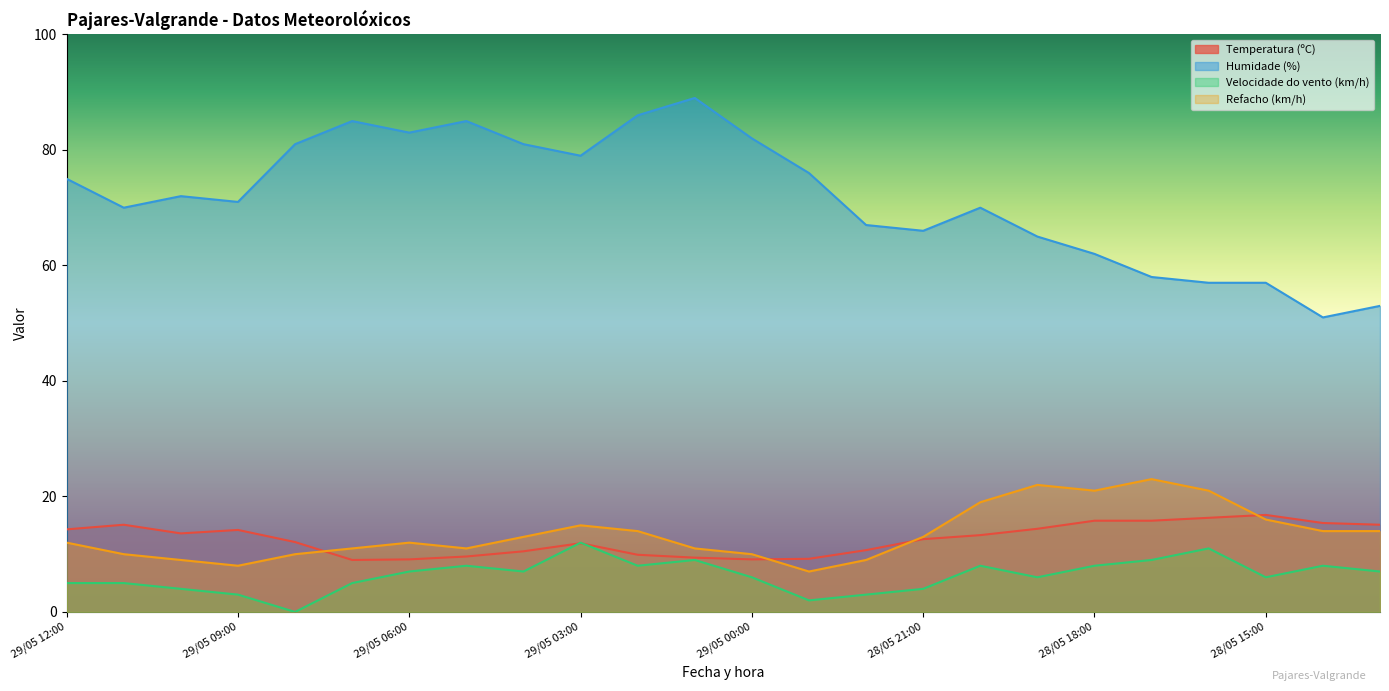

What is the sum of the Refacho (km/h) values at 29/05 07:00 and 28/05 19:00?

33.0